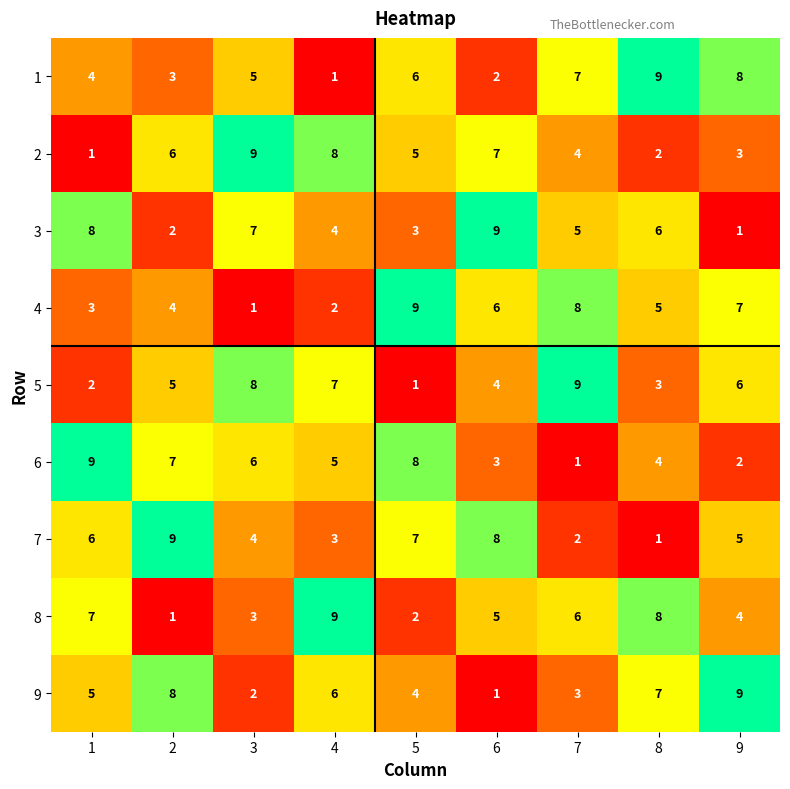

The 3 series shows 8 at 1. True or false?

True